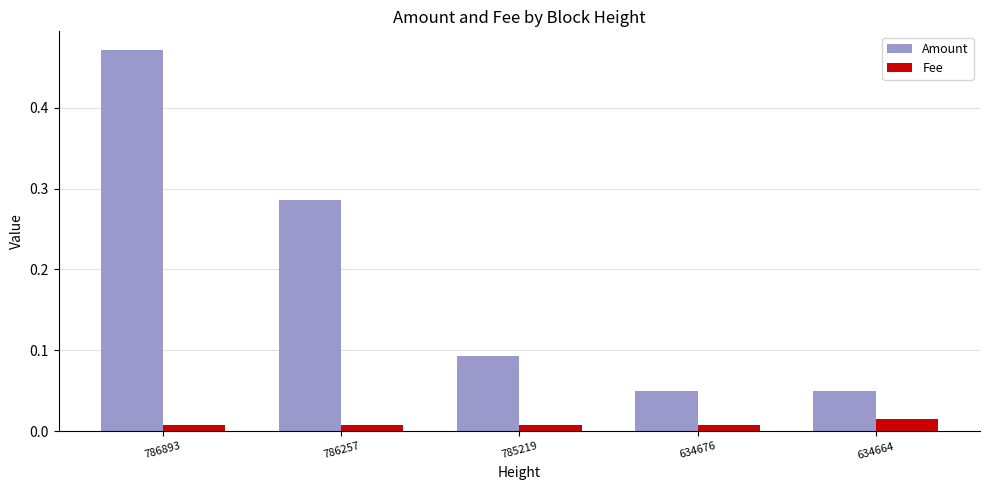

Rank the series by their average value, from highest to lowest.

Amount, Fee